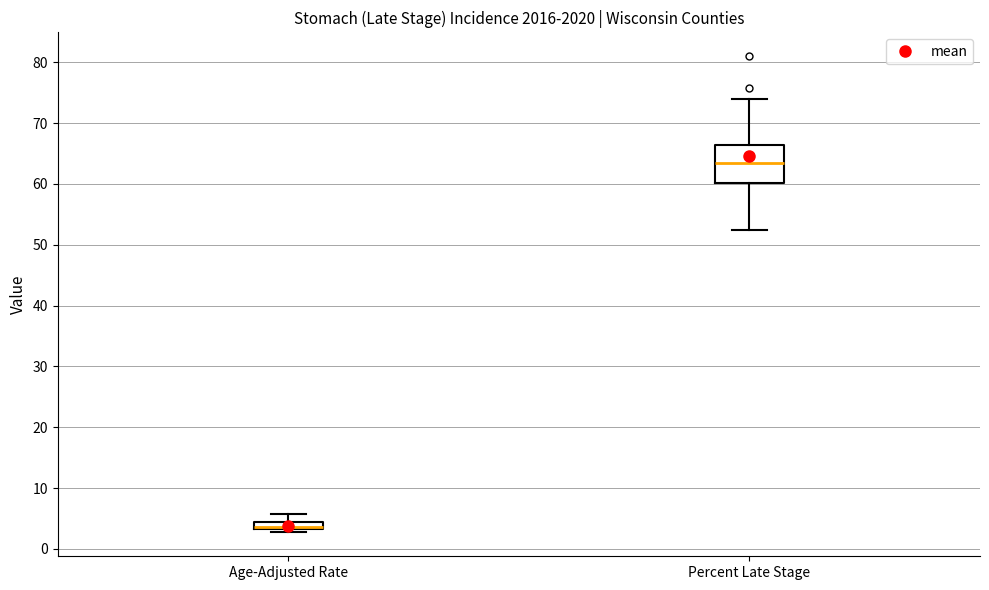

Which box is the tallest, from its lower edge to its upper edge?

Percent Late Stage